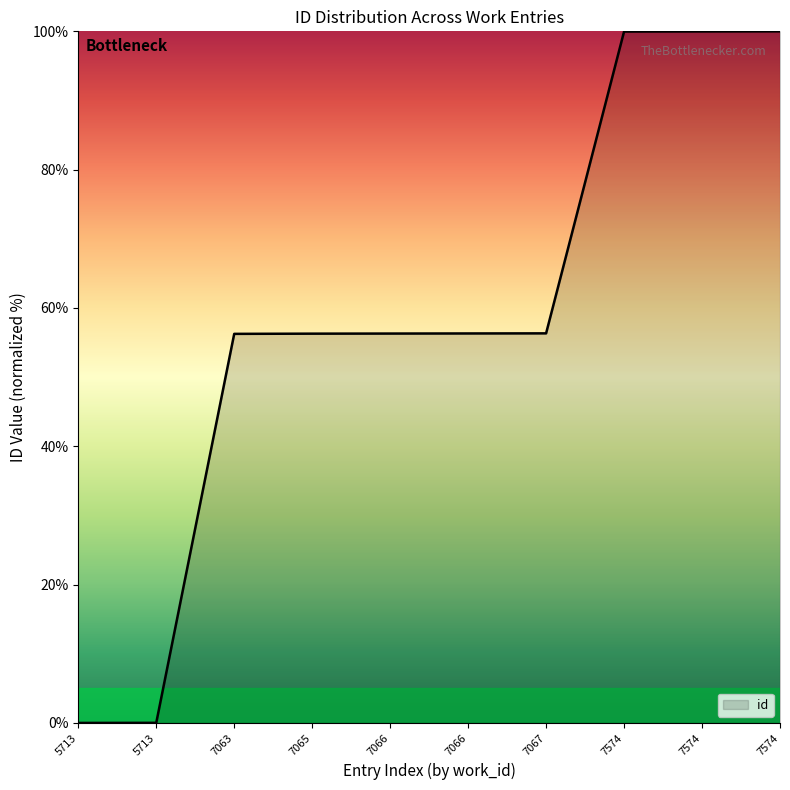

Does the chart display data point markers on the line(s)?

No